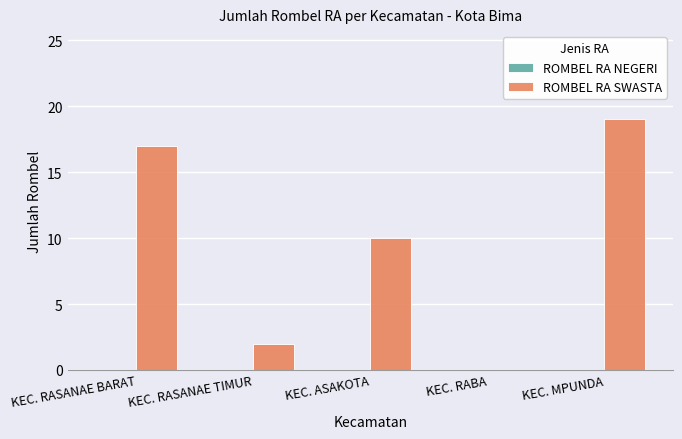

Which label corresponds to the largest value in the chart?

KEC. MPUNDA